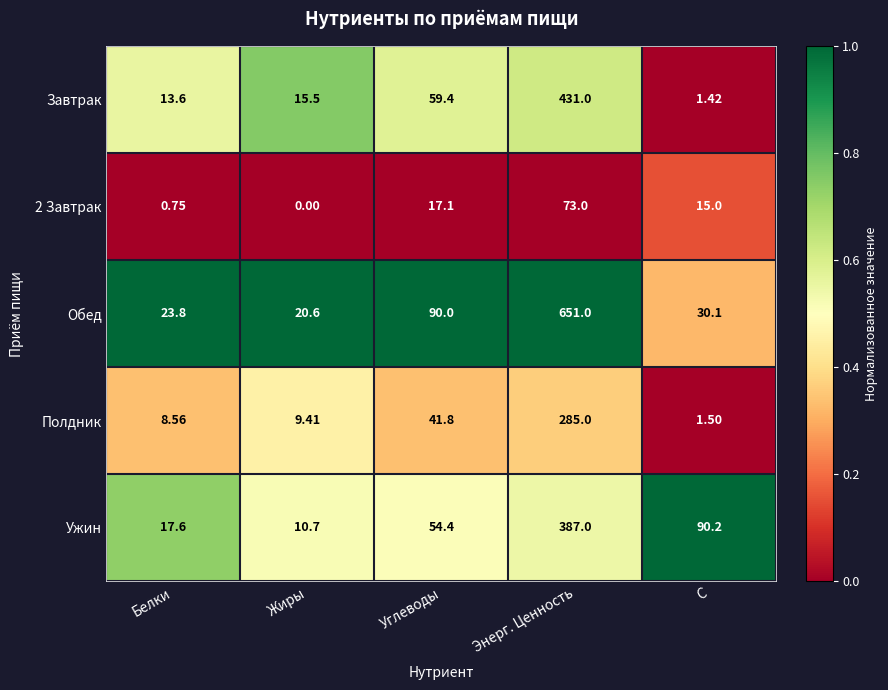

Which label corresponds to the largest value in the chart?

Энерг. Ценность